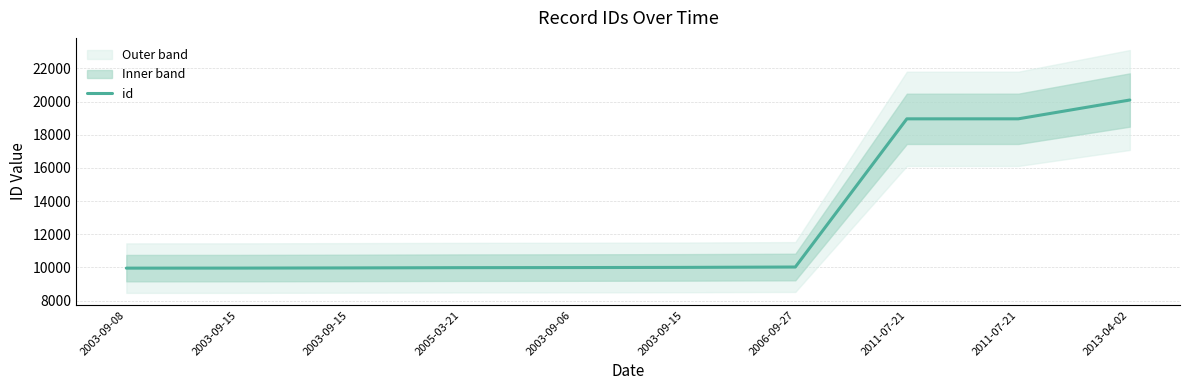

List the labels in order of value, smallest first.

2003-09-08, 2003-09-15, 2003-09-15, 2005-03-21, 2003-09-06, 2003-09-15, 2006-09-27, 2011-07-21, 2011-07-21, 2013-04-02